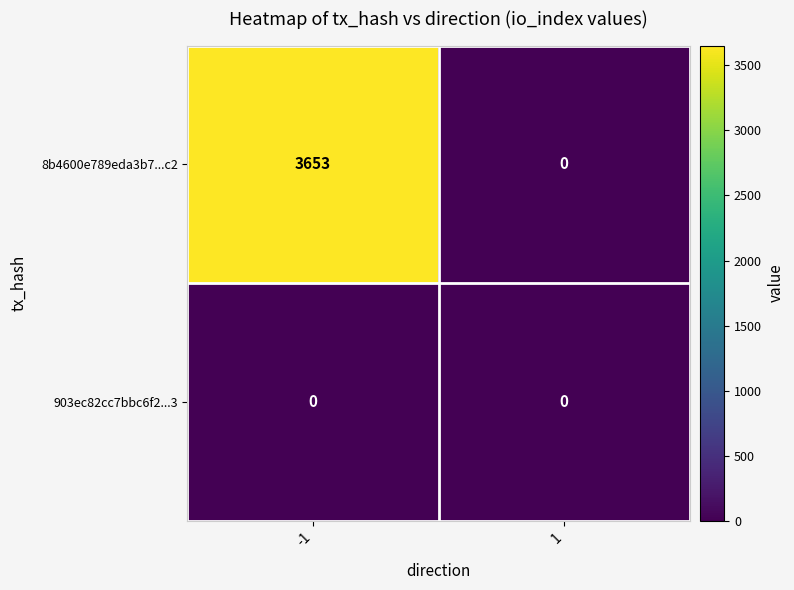

What is the spread (max minus min) of values at -1?

3653